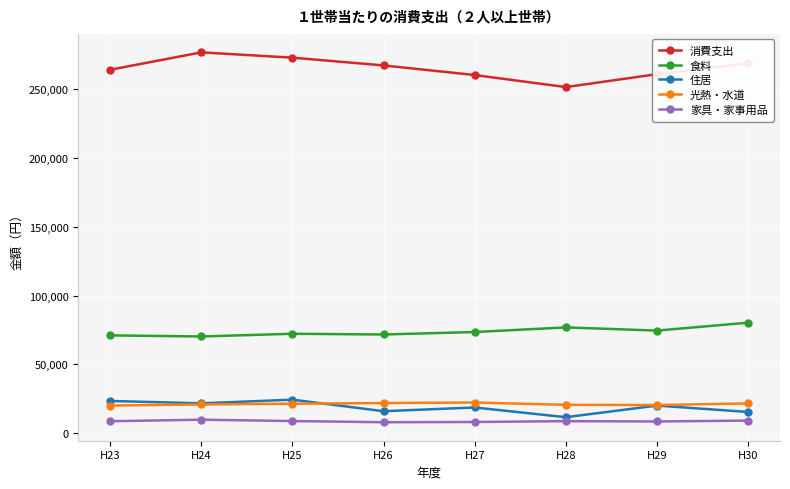

What is the value of the 住居 point at the 5th from the left?

18657